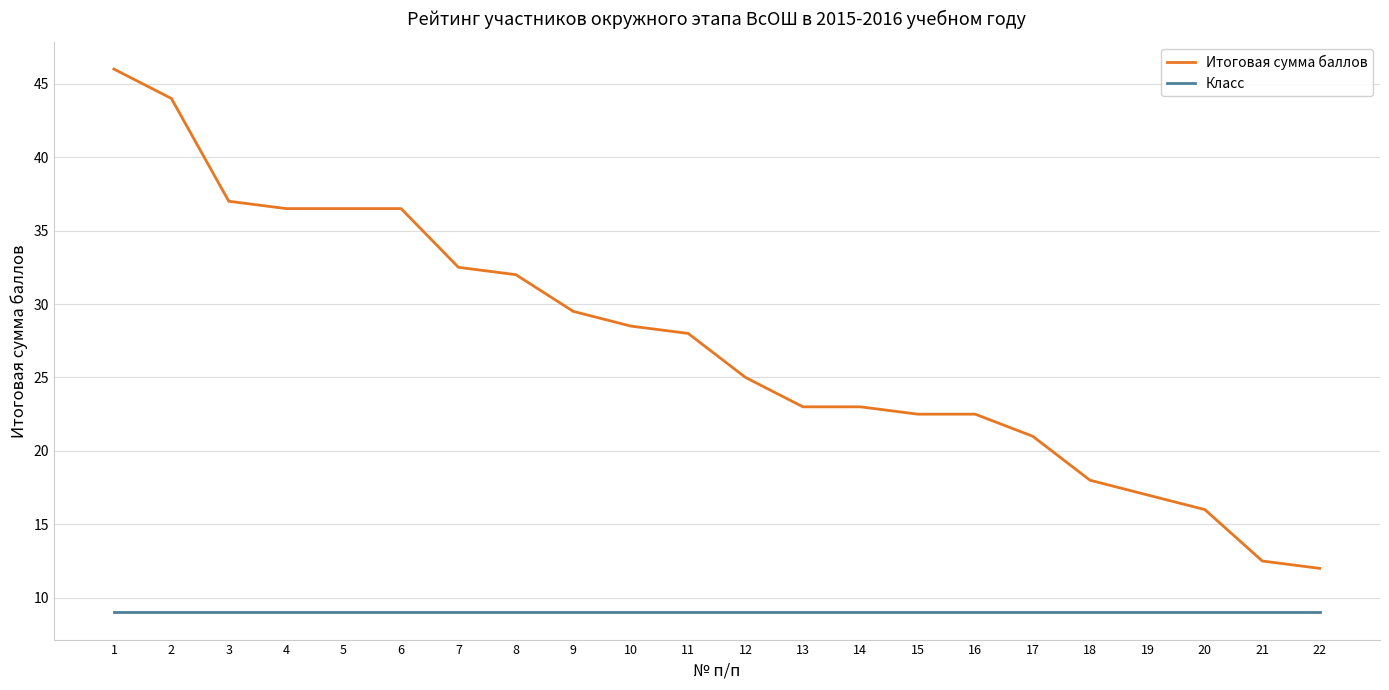

Which series changed the most between 8 and 17?

Итоговая сумма баллов